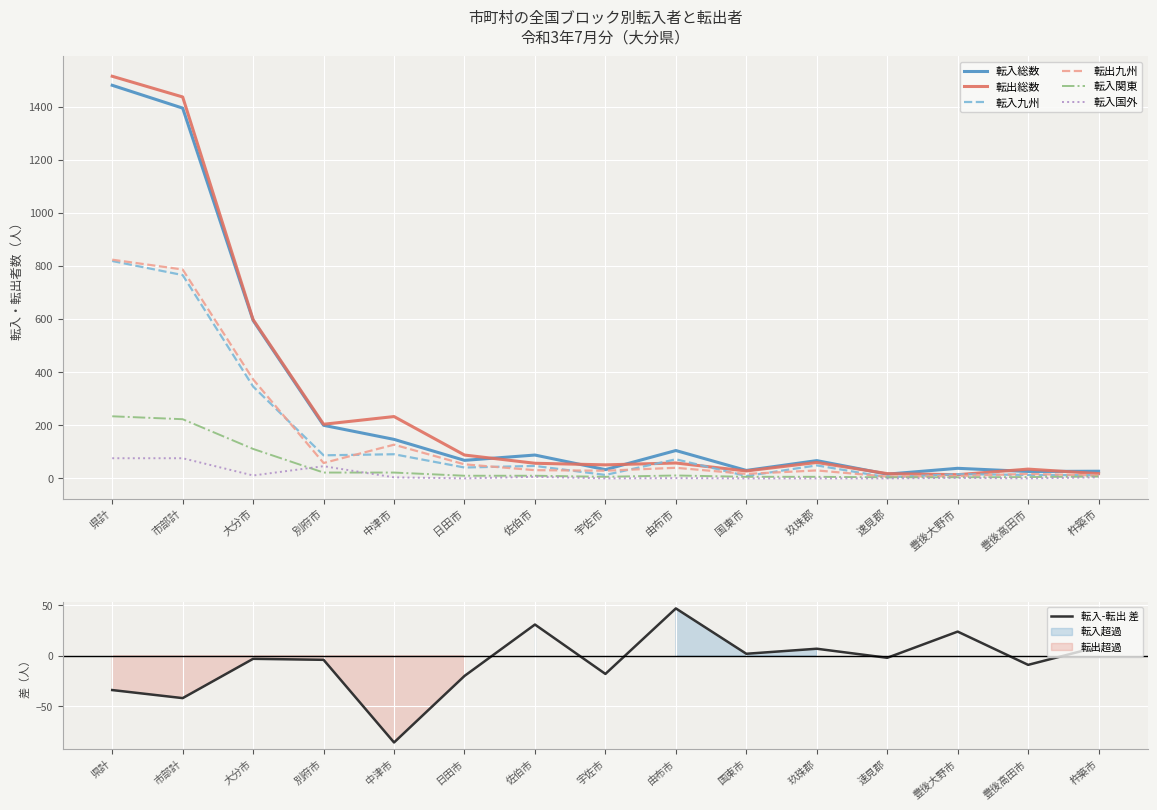

Reading right to left, what are all the values shown in this chart?

転入総数: 杵築市=27	豊後高田市=26	豊後大野市=38	速見郡=16	玖珠郡=67	国東市=30	由布市=105	宇佐市=33	佐伯市=88	日田市=68	中津市=147	別府市=200	大分市=595	市部計=1395	県計=1481
転出総数: 杵築市=18	豊後高田市=35	豊後大野市=14	速見郡=18	玖珠郡=60	国東市=28	由布市=58	宇佐市=51	佐伯市=57	日田市=88	中津市=233	別府市=204	大分市=598	市部計=1437	県計=1515
転入九州: 杵築市=12	豊後高田市=13	豊後大野市=16	速見郡=4	玖珠郡=49	国東市=9	由布市=72	宇佐市=13	佐伯市=47	日田市=41	中津市=91	別府市=87	大分市=346	市部計=766	県計=819
転出九州: 杵築市=11	豊後高田市=17	豊後大野市=9	速見郡=7	玖珠郡=30	国東市=17	由布市=40	宇佐市=29	佐伯市=31	日田市=53	中津市=127	別府市=58	大分市=373	市部計=787	県計=824
転入関東: 杵築市=7	豊後高田市=5	豊後大野市=4	速見郡=4	玖珠郡=6	国東市=6	由布市=11	宇佐市=6	佐伯市=10	日田市=10	中津市=22	別府市=22	大分市=111	市部計=223	県計=234
転入国外: 杵築市=4	豊後高田市=0	豊後大野市=2	速見郡=0	玖珠郡=0	国東市=0	由布市=1	宇佐市=0	佐伯市=6	日田市=0	中津市=4	別府市=46	大分市=11	市部計=76	県計=76